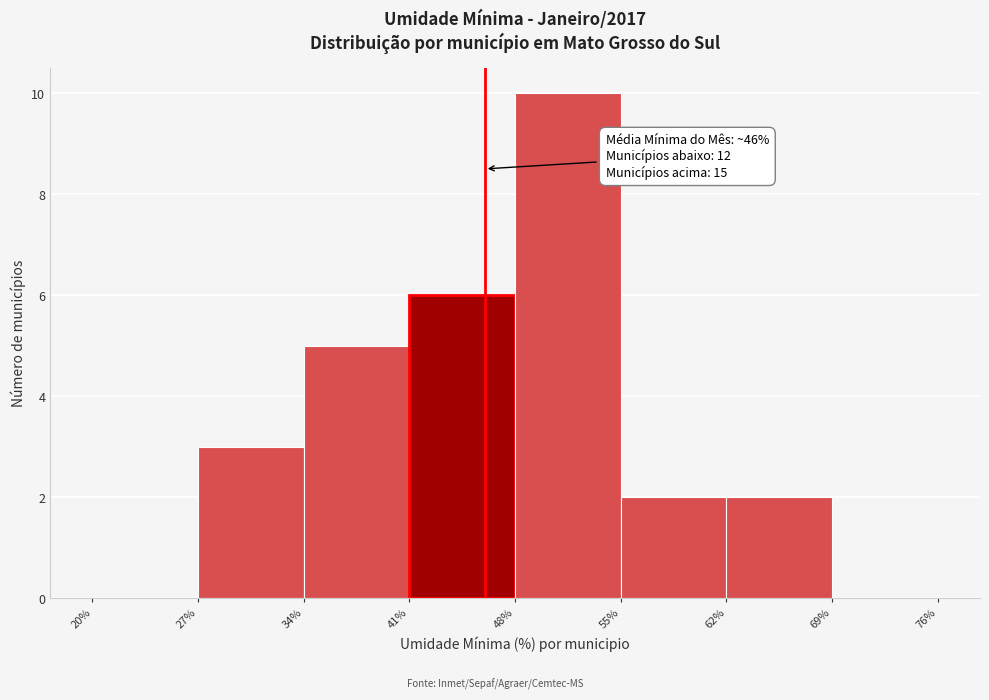

Which range on the x-axis has the tallest bar?

48% to 55%